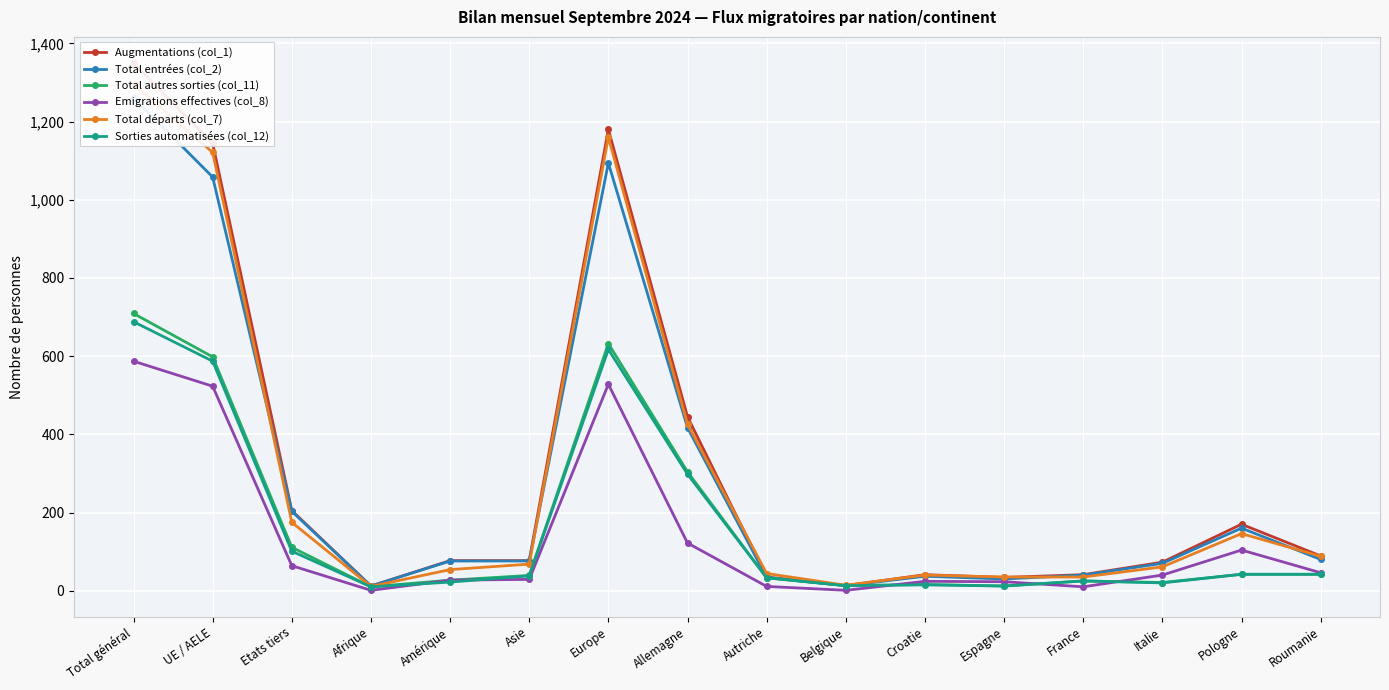

Count the number of data series in this chart.

6